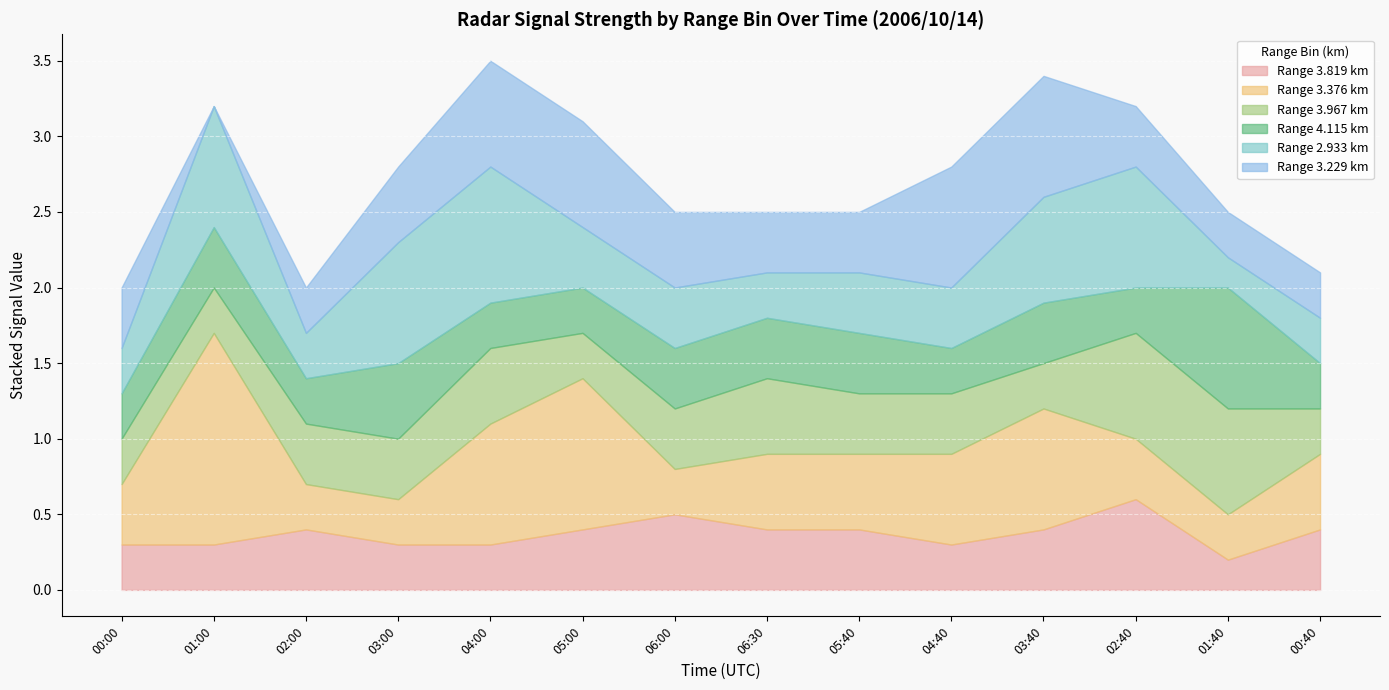

What is the label of the 2nd point from the left?

2006/10/14 01:00